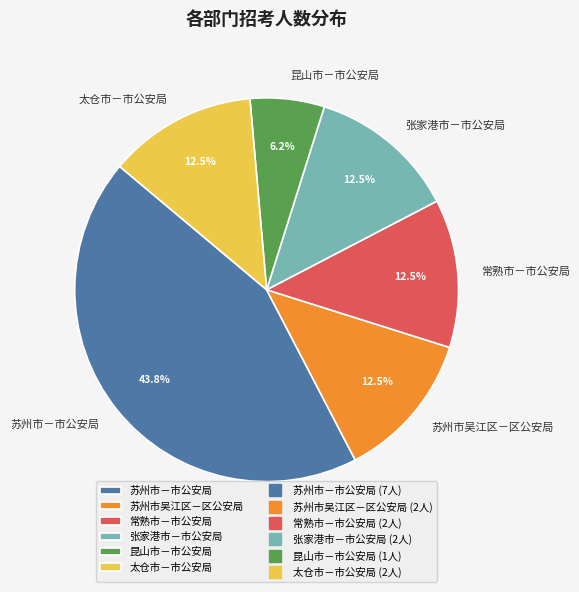

Does 昆山市－市公安局 account for over 50% of the chart?

No